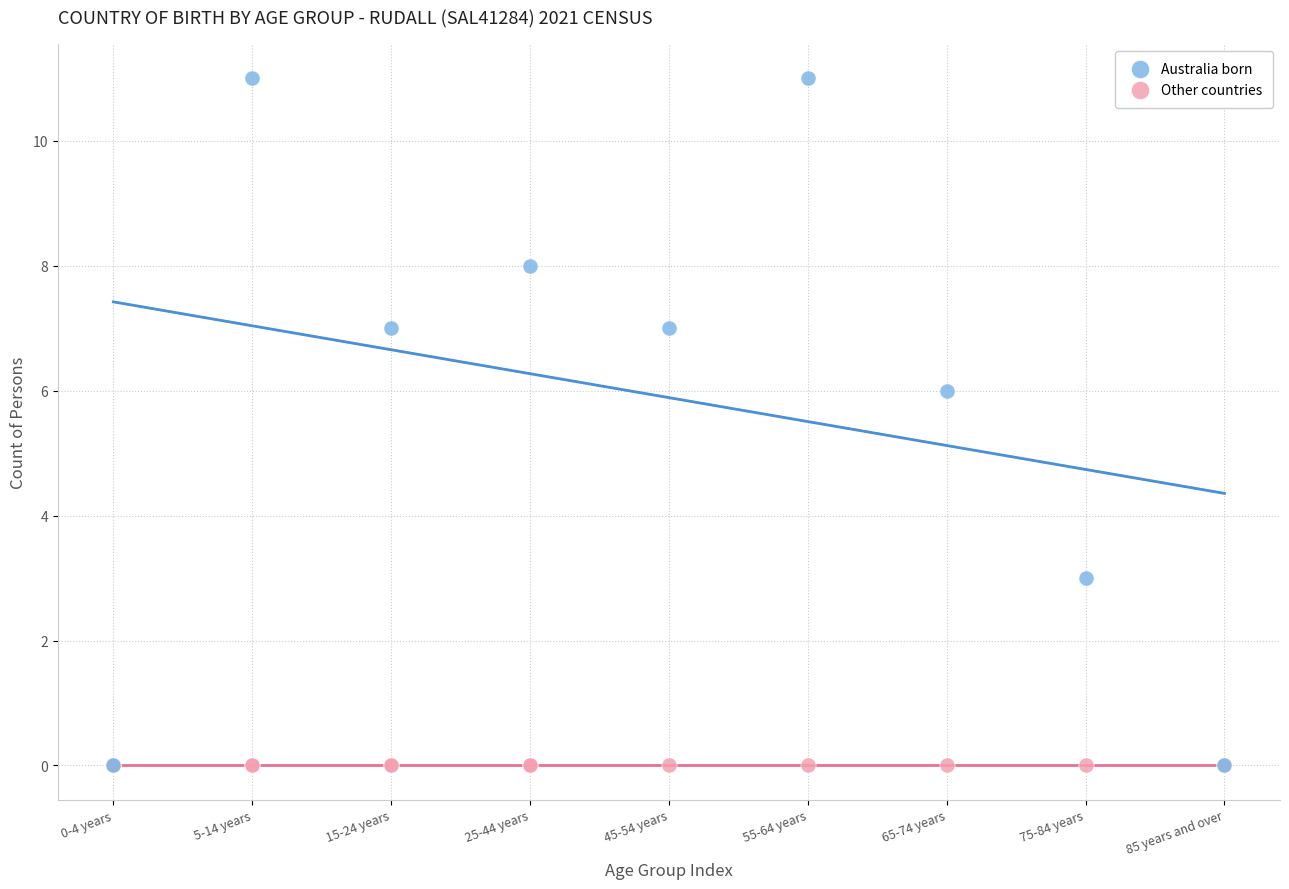

Which series contains the highest Y value?

Australia born